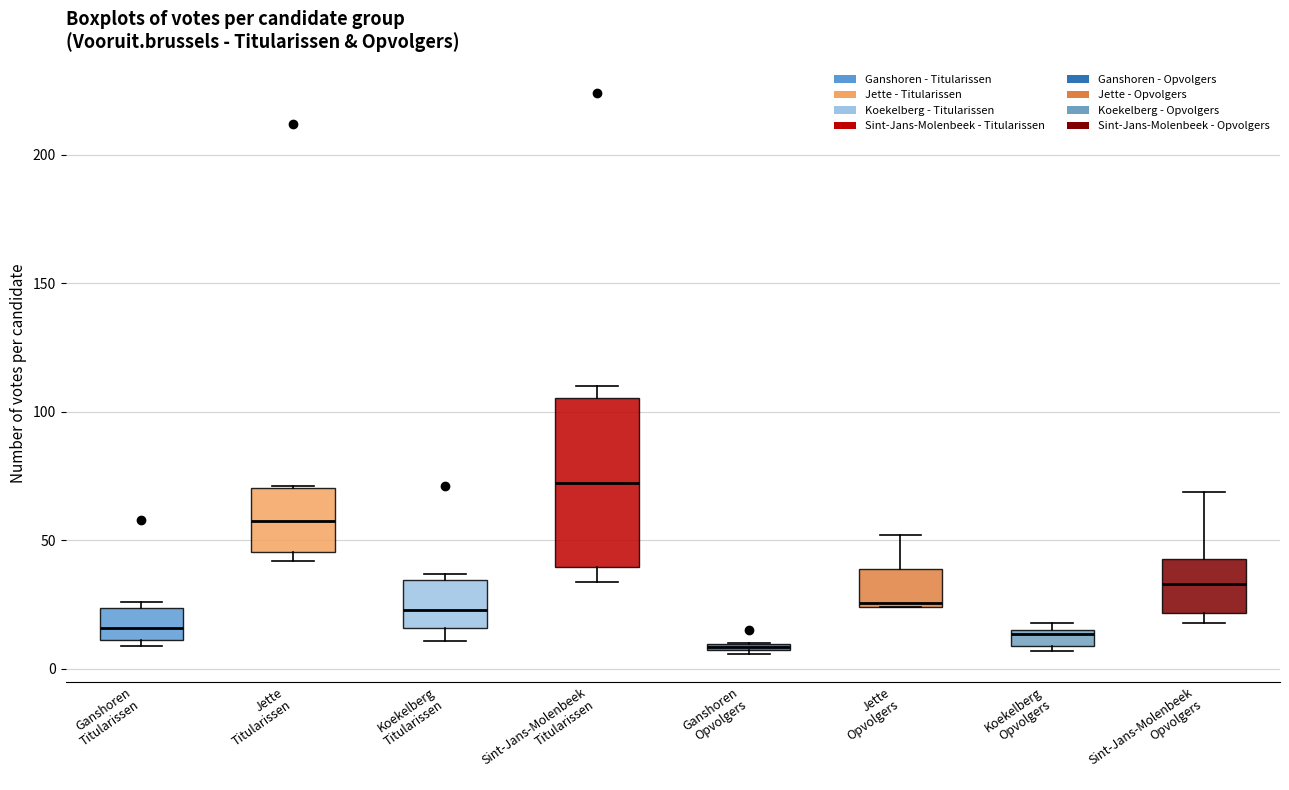

Which box has the lowest median line?

Ganshoren Opvolgers